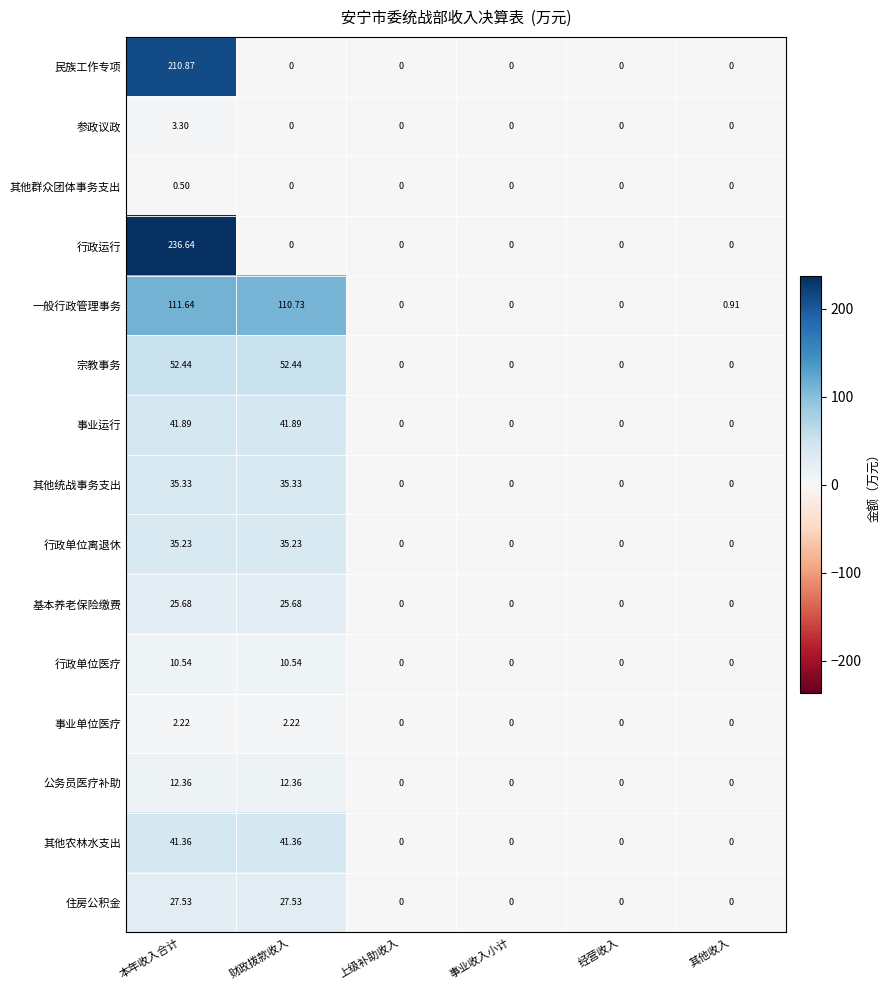

List the series in order of their peak value, highest first.

行政运行, 民族工作专项, 一般行政管理事务, 宗教事务, 事业运行, 其他农林水支出, 其他统战事务支出, 行政单位离退休, 住房公积金, 基本养老保险缴费, 公务员医疗补助, 行政单位医疗, 参政议政, 事业单位医疗, 其他群众团体事务支出